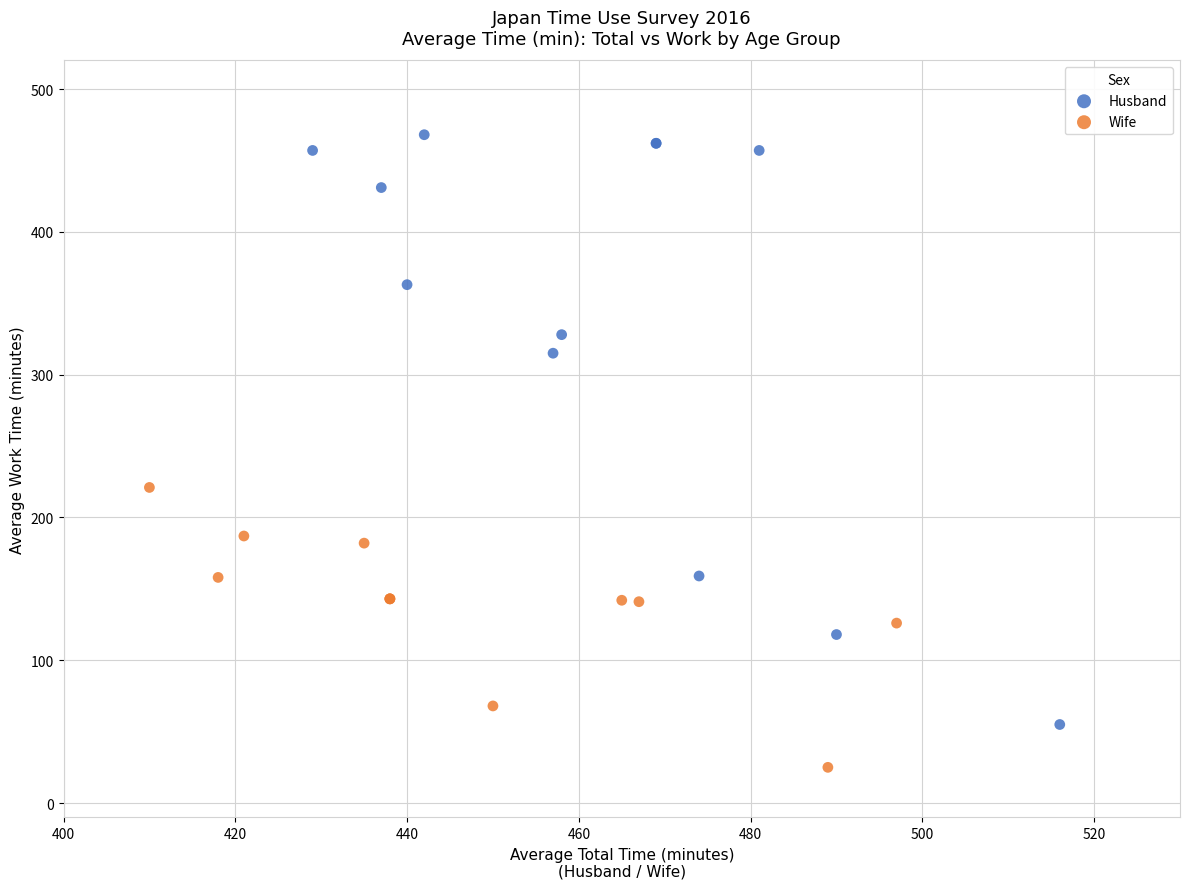

Which series reaches the maximum Y coordinate?

Husband